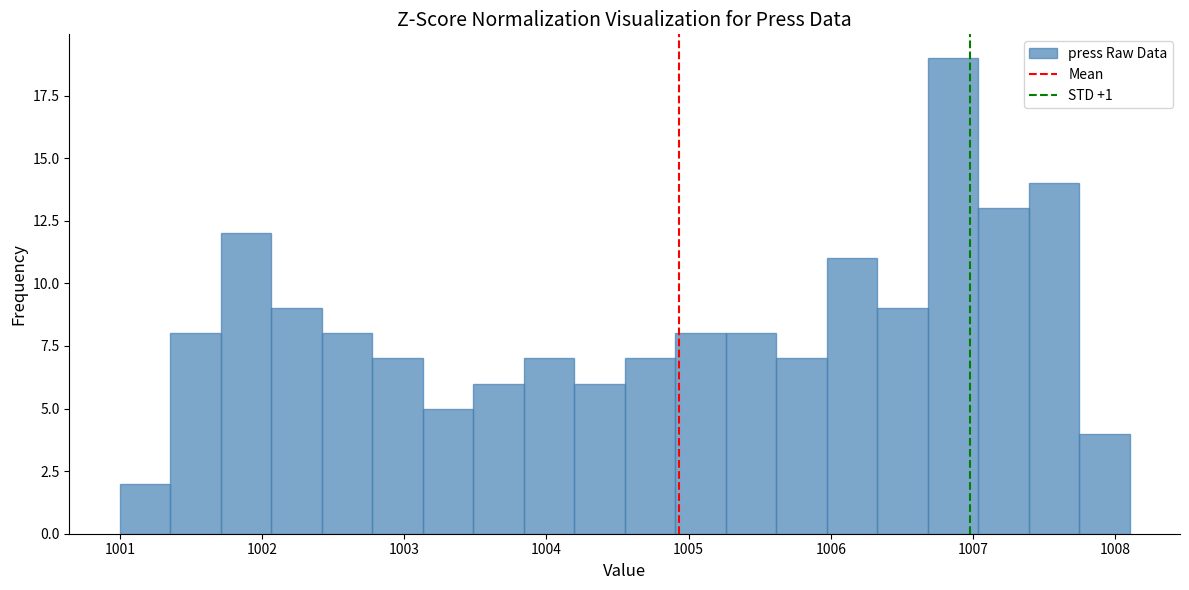

Around what value on the x-axis is the tallest bar? Give the approximate position of its centre, as read against the axis.

1006.9